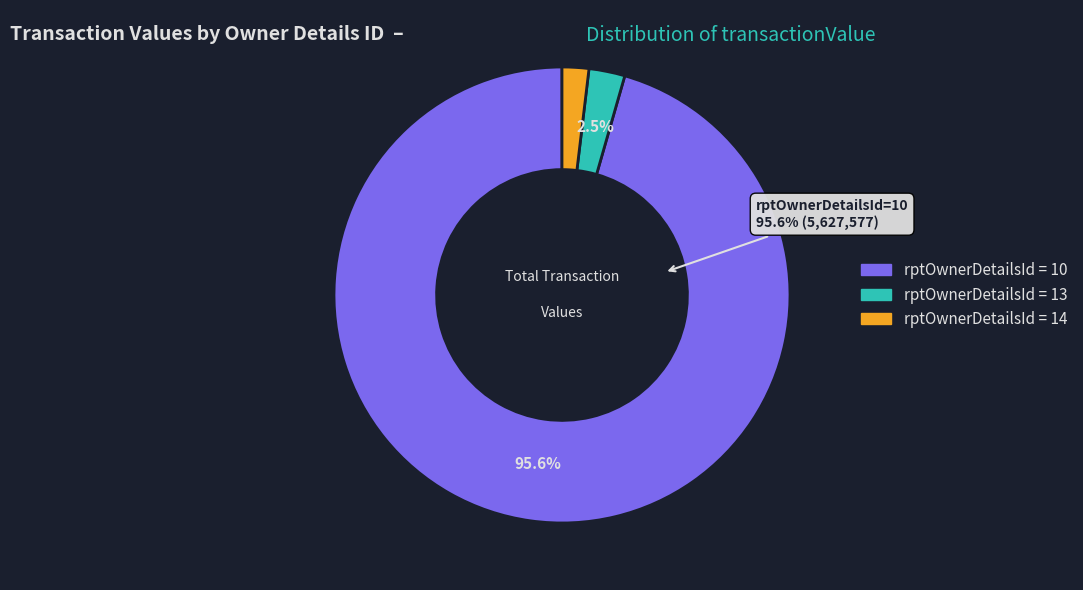

How many segments does this pie chart have?

3